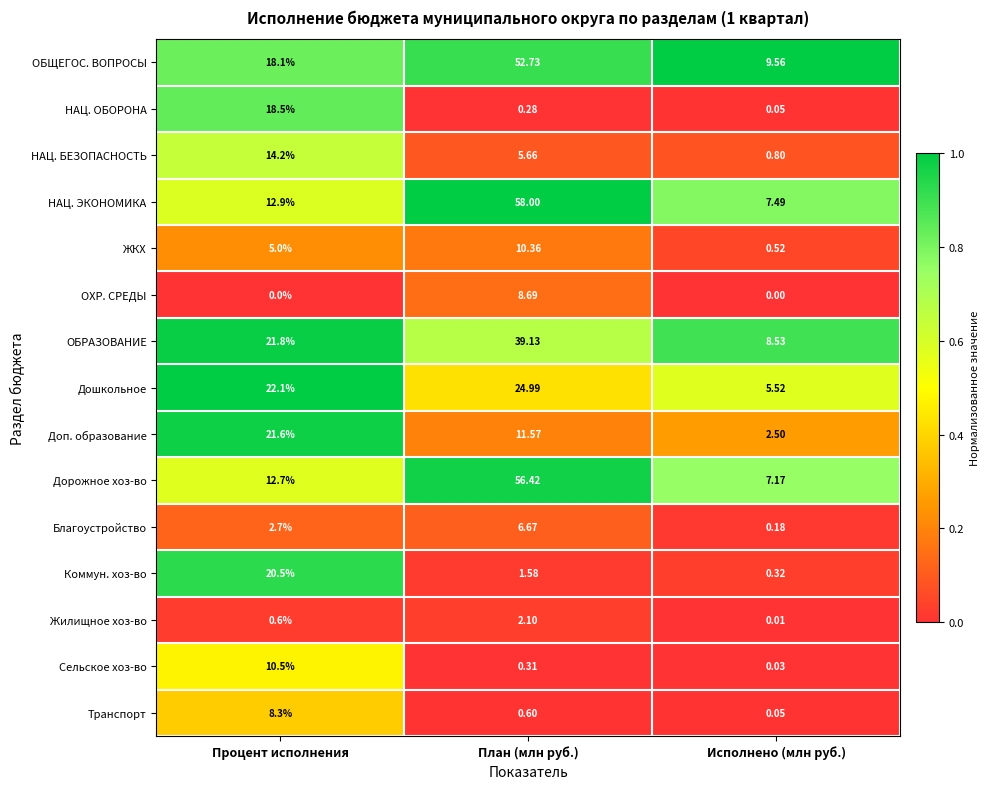

Between План (млн руб.) and Исполнено (млн руб.), which series saw the biggest shift?

НАЦ. ЭКОНОМИКА